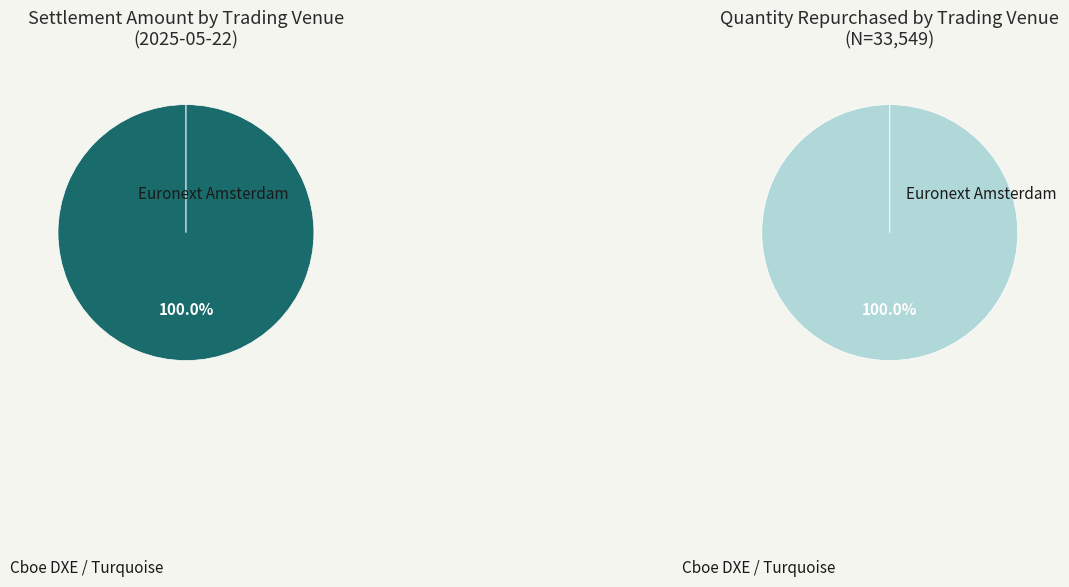

The Cboe DXE slice represents 8% of the pie. True or false?

False